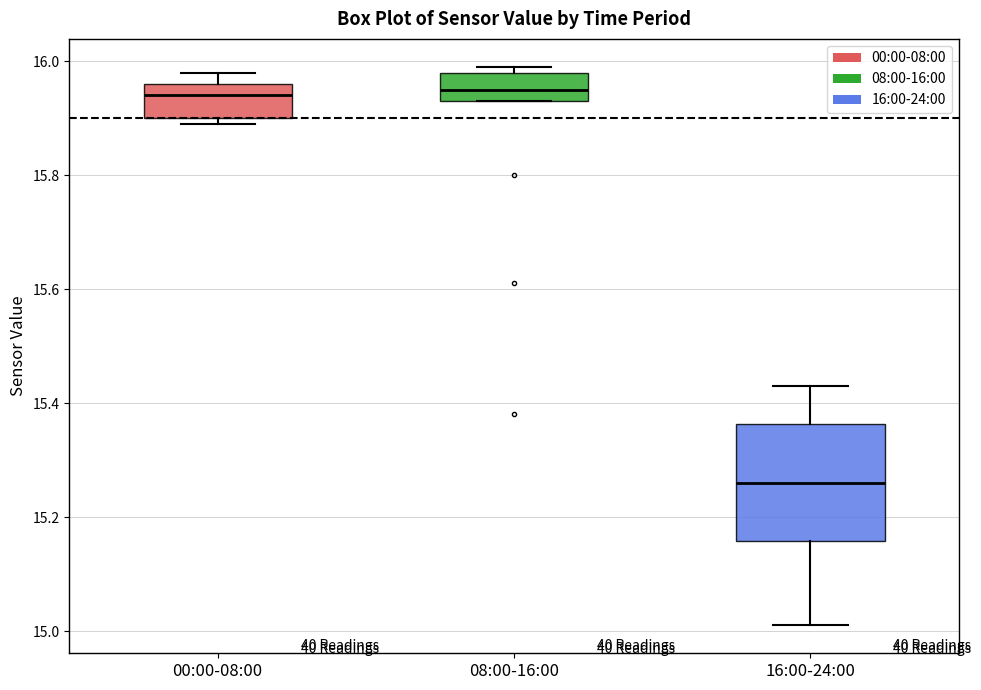

Reading left to right, read every box against the y-axis: the position of its median line, the range the box covers, and the ends of its whiskers. The values are not printed on the chart, so give them approximately, as read against the axis.

00:00-08:00: median 15.94, box 15.90 to 15.96, whiskers 15.90 (just below the box's lower edge) to 15.98
08:00-16:00: median 15.96, box 15.94 to 15.98, whiskers 15.94 to 16.00
16:00-24:00: median 15.26, box 15.16 to 15.36, whiskers 15.02 to 15.44